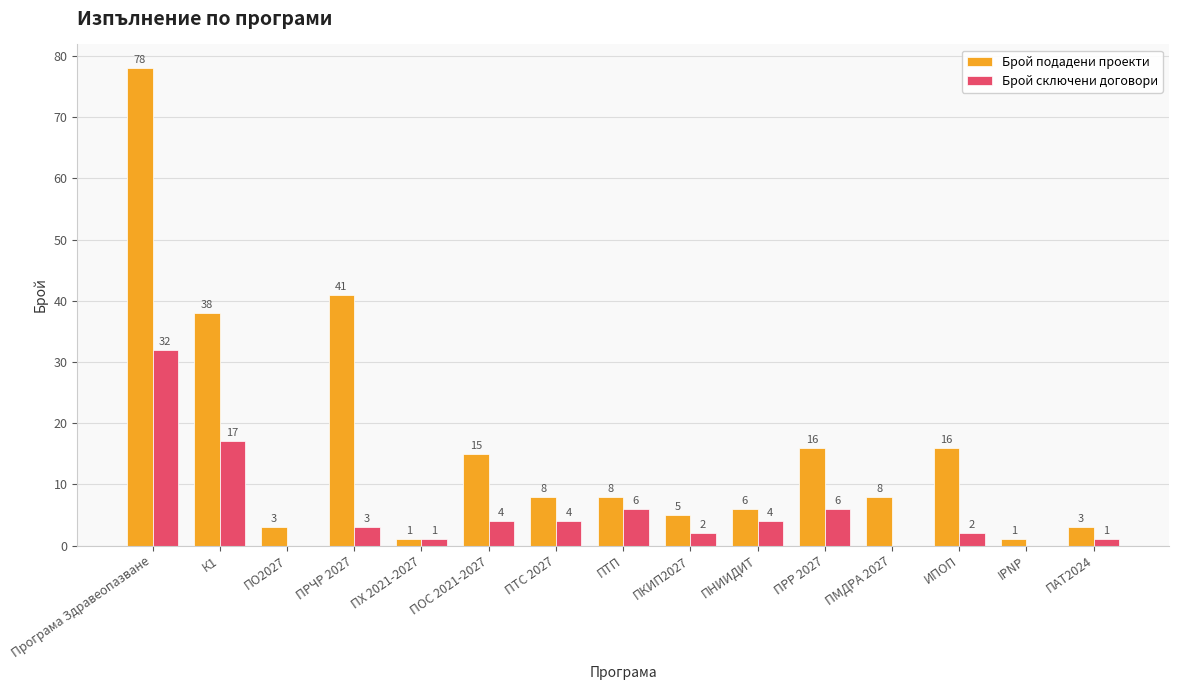

Which category has the highest value in the Брой сключени договори series?

Програма Здравеопазване